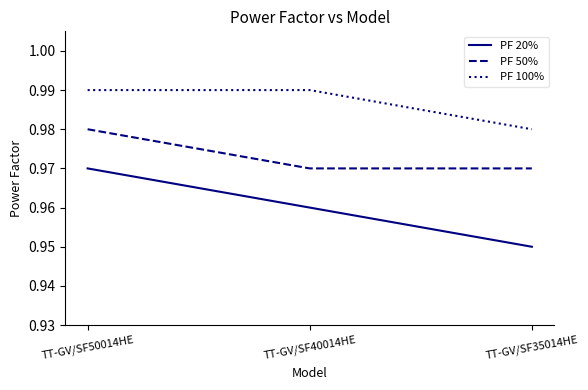

What position from the right is TT-GV/SF50014HE?

3